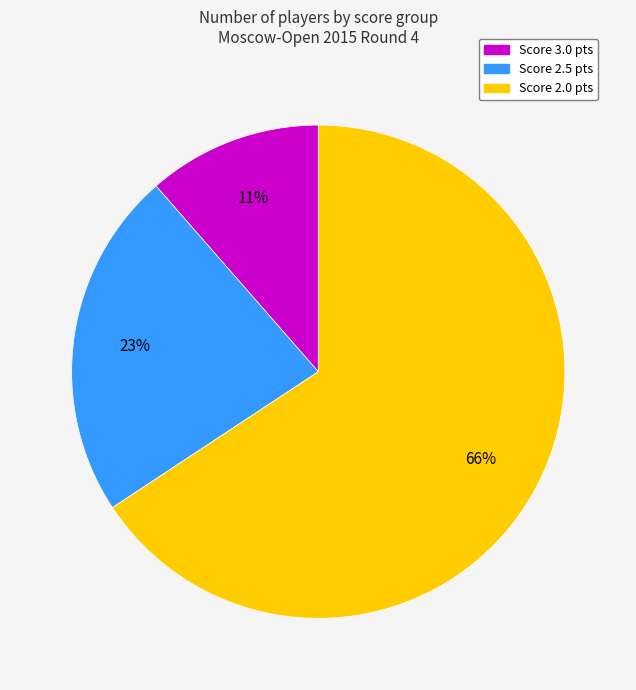

To the nearest percent, what is the average slice percentage?

33%